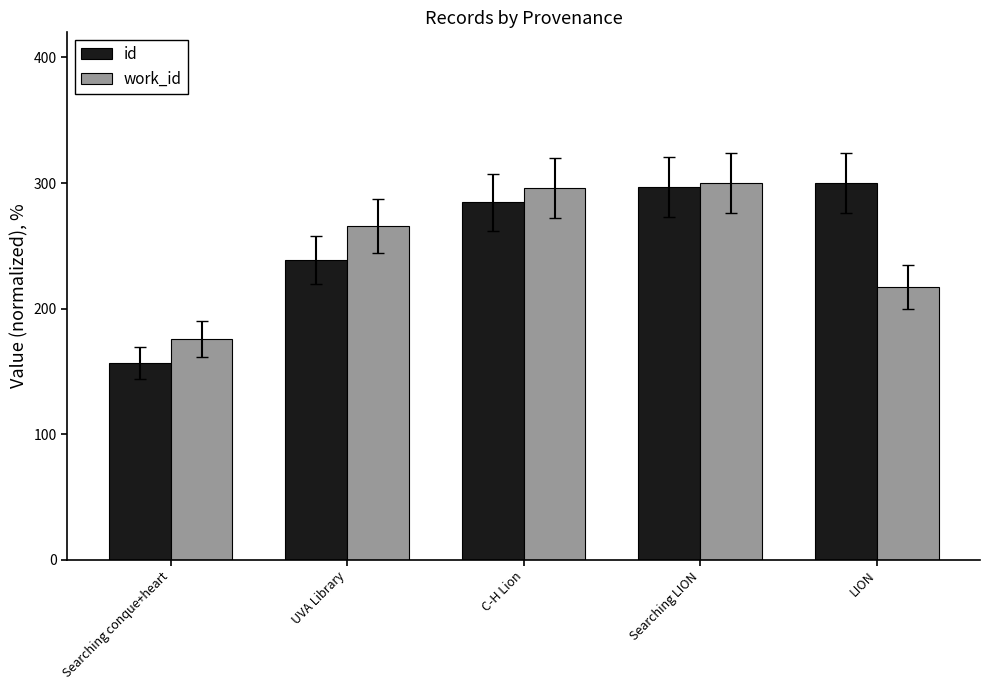

Is the value of work_id at UVA Library greater than the value of id at C-H Lion?

No